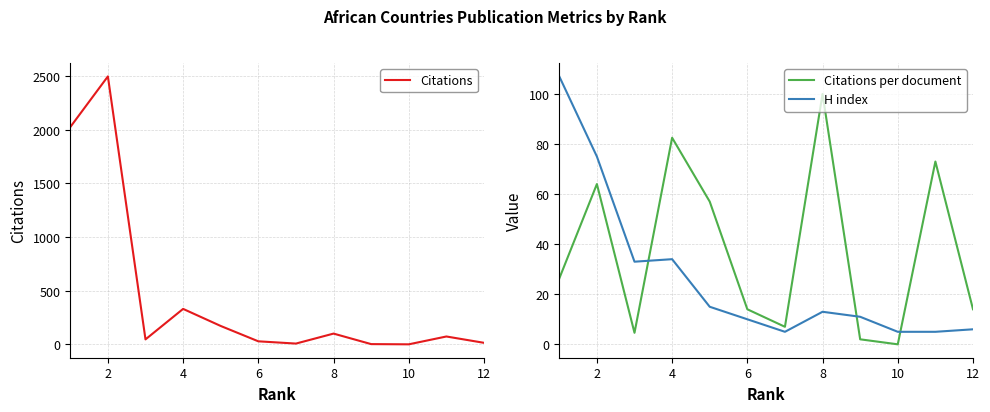

Is this an area chart (filled region under the line)?

No